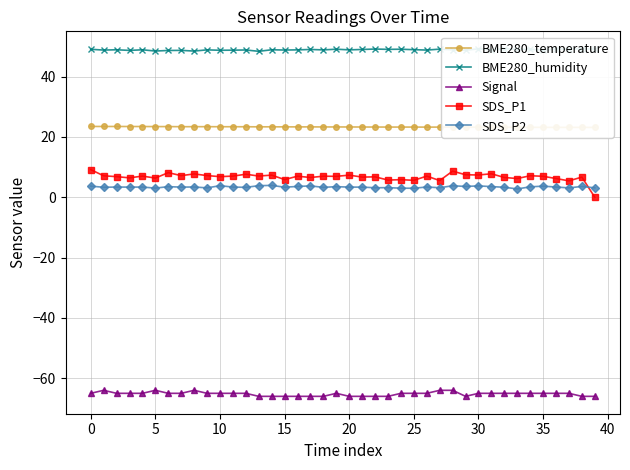

True or false: SDS_P2 has a value of 3.7 at 35.

True